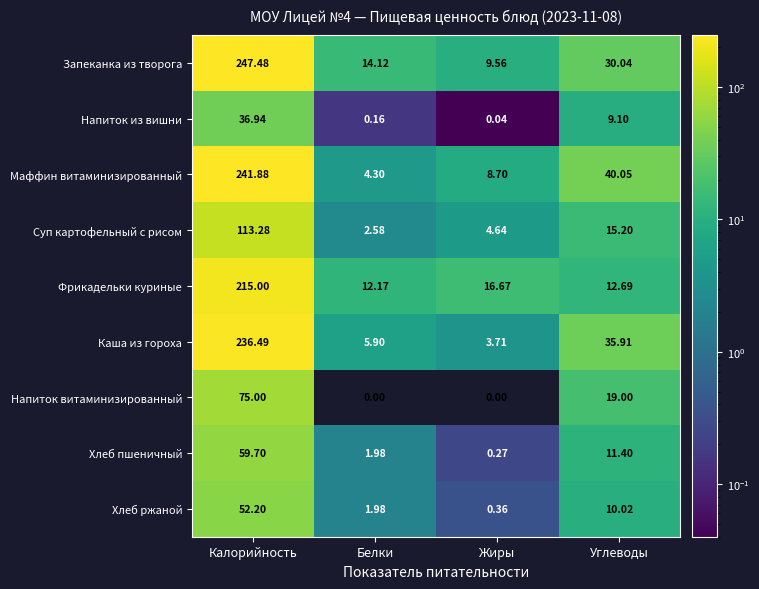

Where does the Хлеб пшеничный series first go above 11?

Калорийность